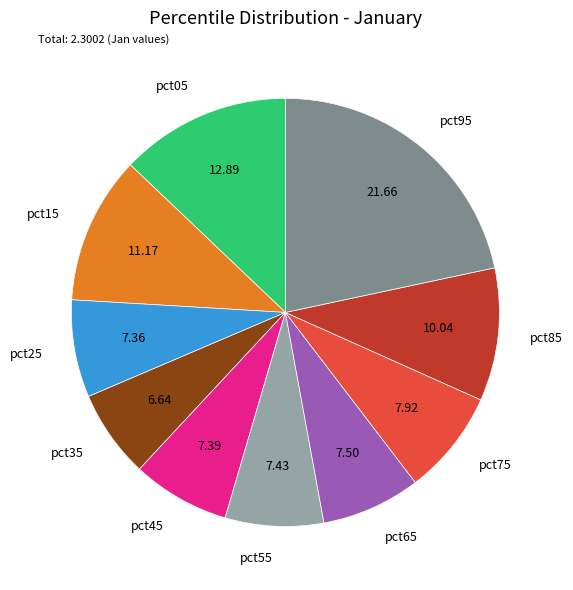

Is it true that pct25 is 1% of the pie?

False